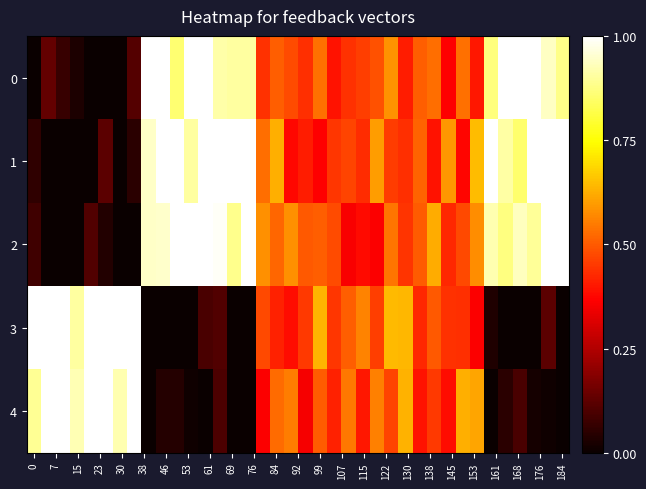

Reading right to left, extract all data points from this chart.

0: 0.9	0.9	1.0	1.0	1.0	0.9	0.4	0.5	0.4	0.5	0.5	0.4	0.6	0.5	0.5	0.4	0.4	0.5	0.4	0.5	0.5	0.4	0.9	0.9	0.9	1.0	1.0	0.9	1.0	1.0	0.1	0.0	0.0	0.0	0.0	0.1	0.1	0.0
1: 1.0	1.0	1.0	0.9	0.9	1.0	0.6	0.4	0.6	0.4	0.5	0.4	0.5	0.6	0.4	0.5	0.4	0.4	0.4	0.4	0.6	0.5	1.0	1.0	1.0	1.0	0.9	1.0	1.0	0.9	0.0	0.0	0.1	0.0	0.0	0.0	0.0	0.1
2: 1.0	1.0	0.9	0.9	0.9	0.9	0.6	0.5	0.4	0.6	0.5	0.4	0.5	0.4	0.4	0.4	0.5	0.5	0.5	0.6	0.5	0.6	1.0	0.9	1.0	1.0	1.0	1.0	0.9	0.9	0.0	0.0	0.0	0.1	0.0	0.0	0.0	0.1
3: 0.0	0.1	0.0	0.0	0.0	0.0	0.4	0.4	0.4	0.5	0.4	0.6	0.6	0.5	0.6	0.5	0.4	0.6	0.5	0.4	0.4	0.5	0.0	0.0	0.1	0.1	0.0	0.0	0.0	0.0	1.0	1.0	1.0	1.0	0.9	1.0	1.0	1.0
4: 0.0	0.0	0.0	0.1	0.0	0.0	0.6	0.6	0.4	0.5	0.4	0.6	0.5	0.6	0.4	0.5	0.4	0.5	0.4	0.6	0.5	0.4	0.0	0.0	0.1	0.0	0.0	0.0	0.0	0.0	1.0	0.9	1.0	1.0	0.9	1.0	1.0	0.9